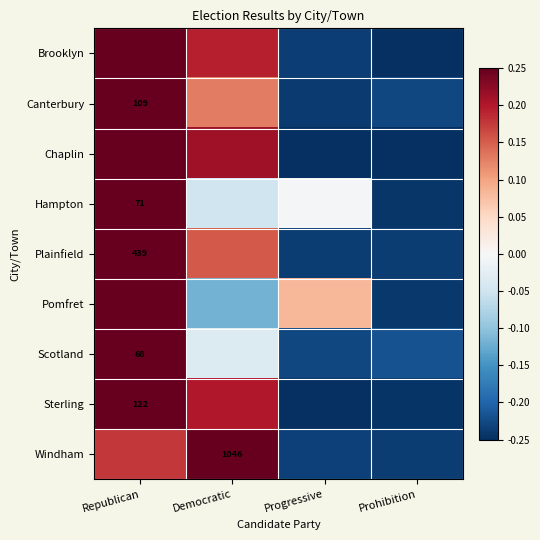

What is the spread (max minus min) of values at Progressive?

0.3